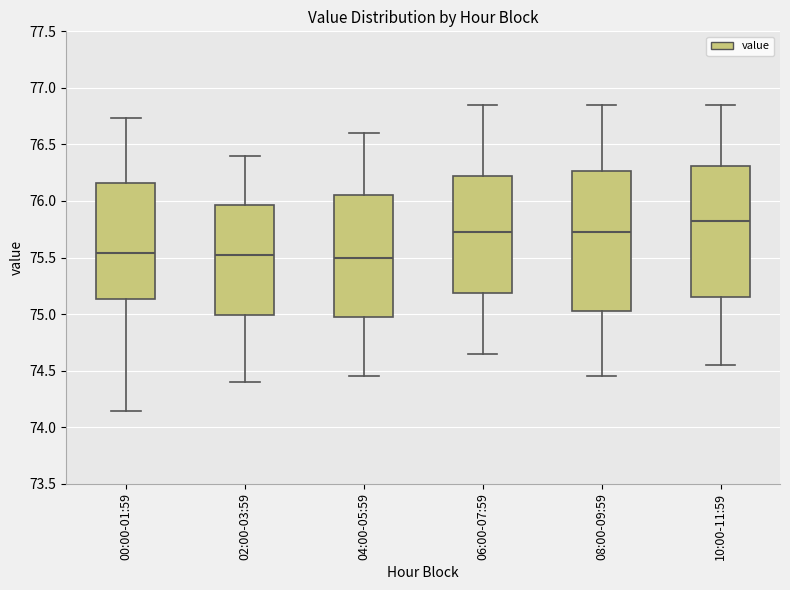

Reading left to right, transcribe this box plot: for each box, give where its median line is, the range the box spans, and where its two whiskers end, as read against the y-axis. The values are not printed on the chart, so give them approximately, as read against the axis.

00:00-01:59: median 75.55, box 75.15 to 76.15, whiskers 74.15 to 76.75
02:00-03:59: median 75.55, box 75.00 to 75.95, whiskers 74.40 to 76.40
04:00-05:59: median 75.50, box 75.00 to 76.05, whiskers 74.45 to 76.60
06:00-07:59: median 75.75, box 75.20 to 76.25, whiskers 74.65 to 76.85
08:00-09:59: median 75.75, box 75.05 to 76.25, whiskers 74.45 to 76.85
10:00-11:59: median 75.85, box 75.15 to 76.30, whiskers 74.55 to 76.85